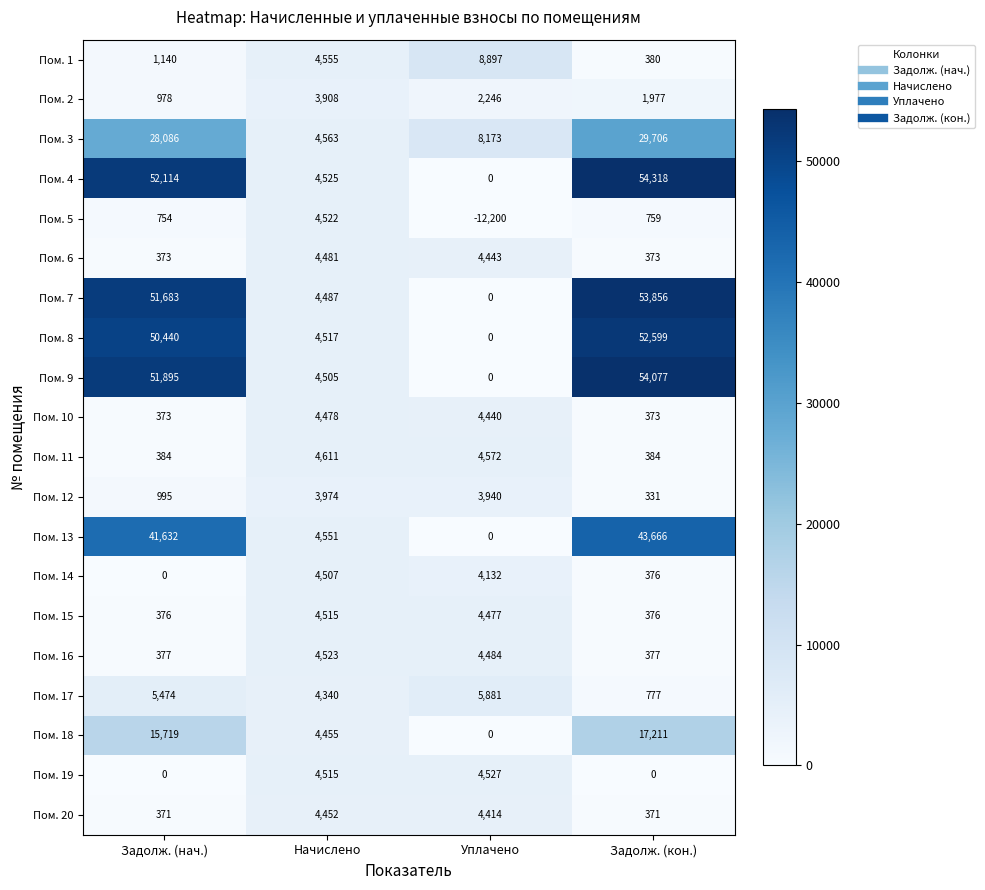

True or false: Пом. 8 has a value of 0 at Уплачено.

True